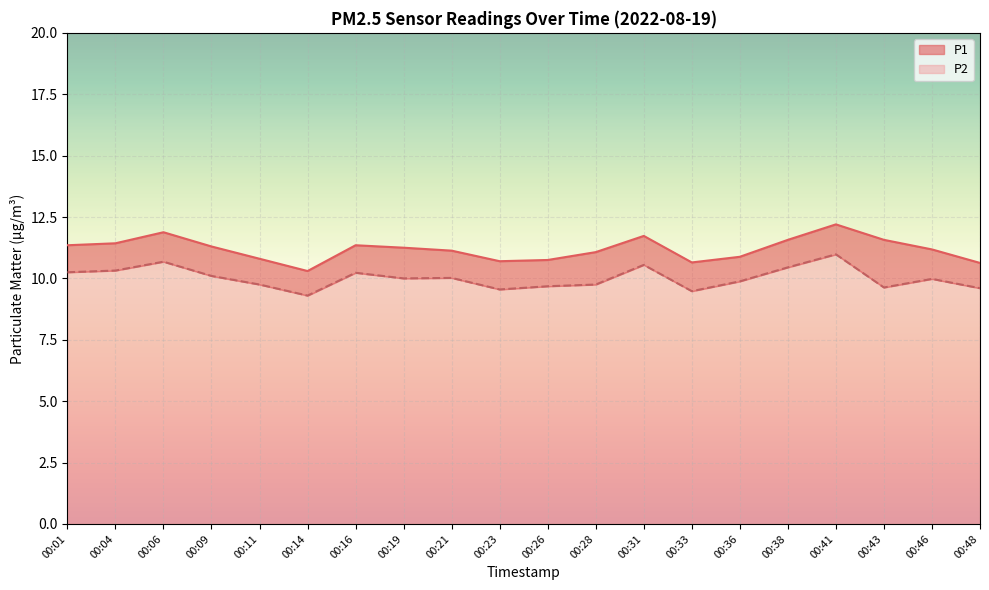

What are all the series names shown in the legend?

P1, P2